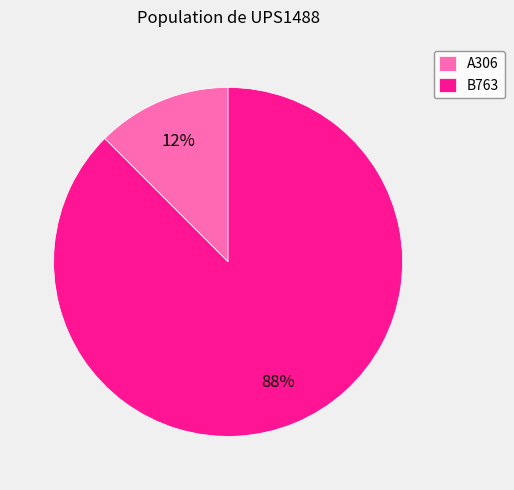

How many segments does this pie chart have?

2